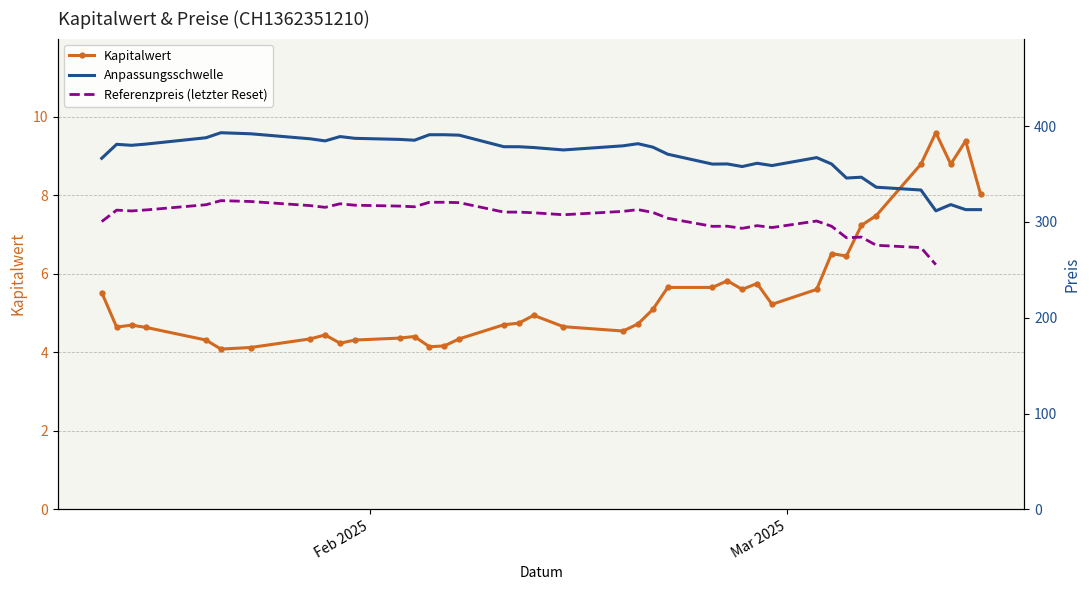

Count the number of categories in the chart.

39